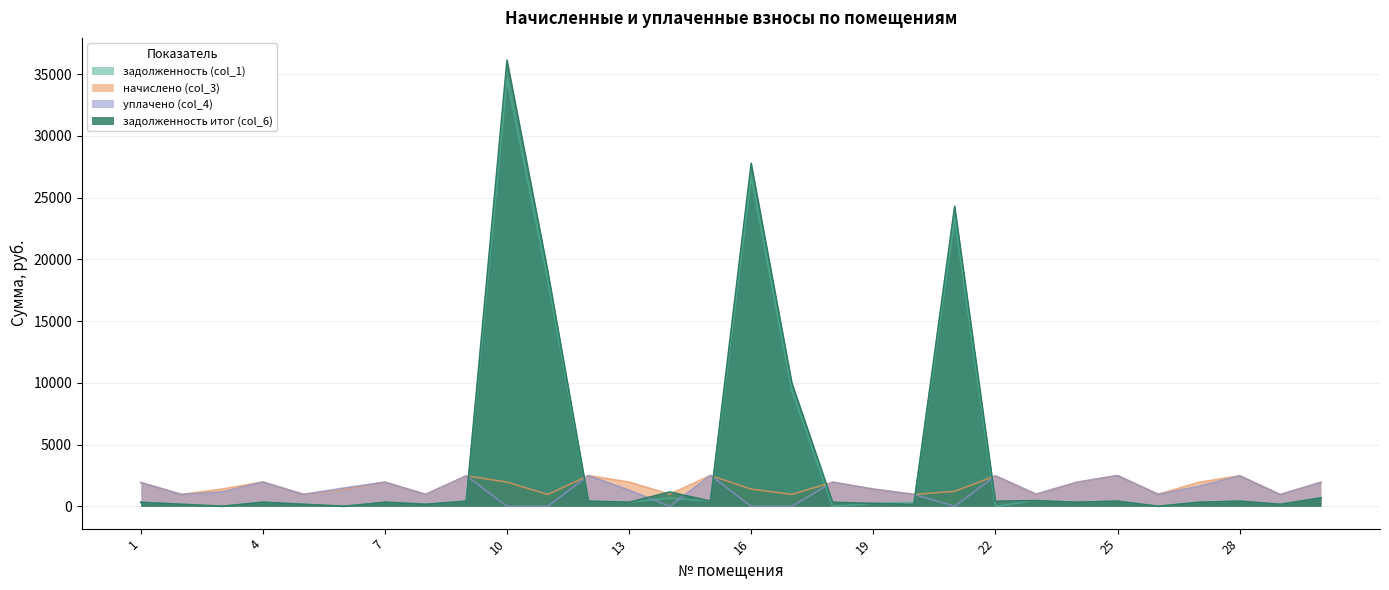

Where do уплачено (col_4) and задолженность итог (col_6) first cross each other?

9 and 10